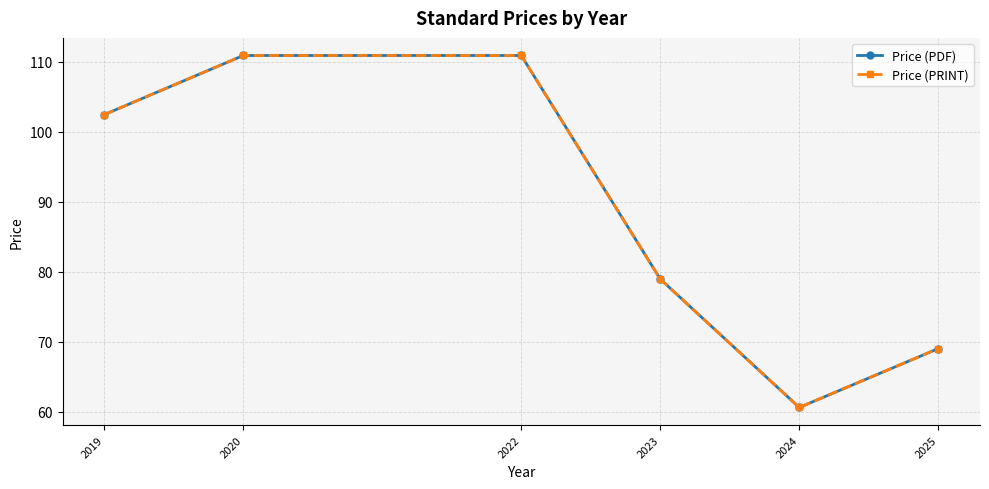

How many lines are shown in the chart?

2